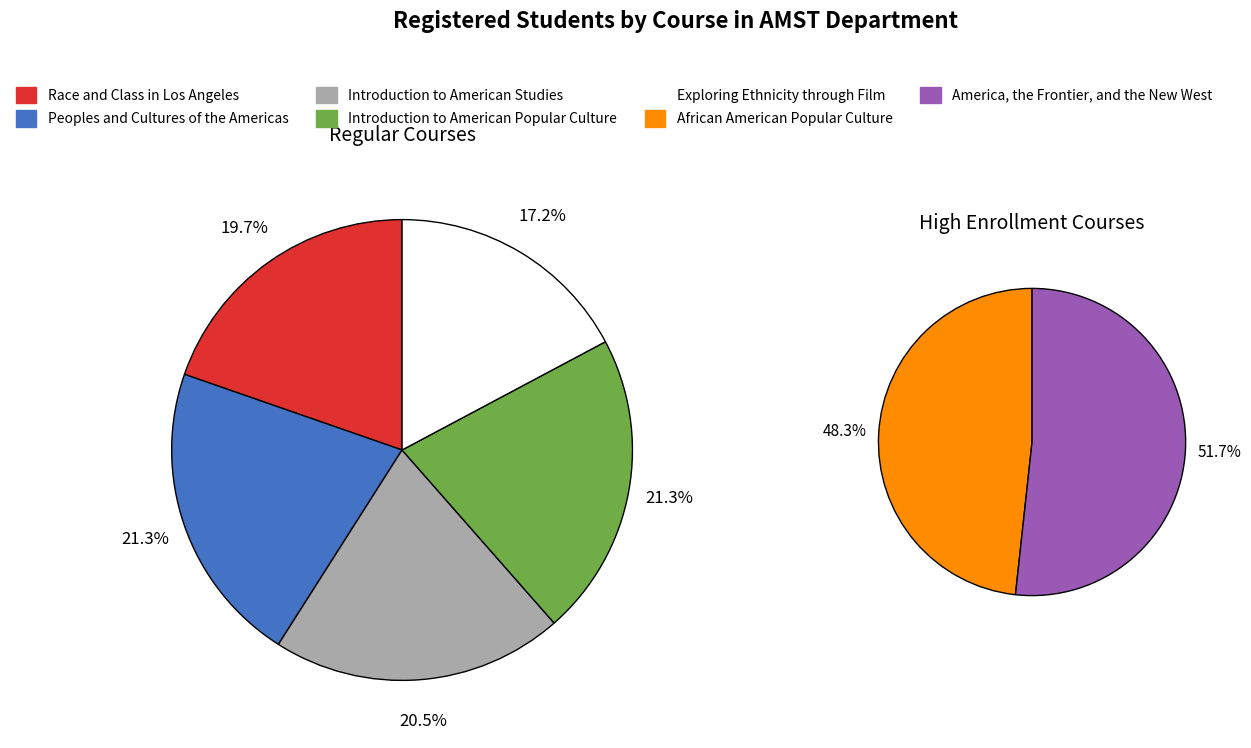

Which has a higher value, African American Popular Culture or Peoples and Cultures of the Americas?

African American Popular Culture